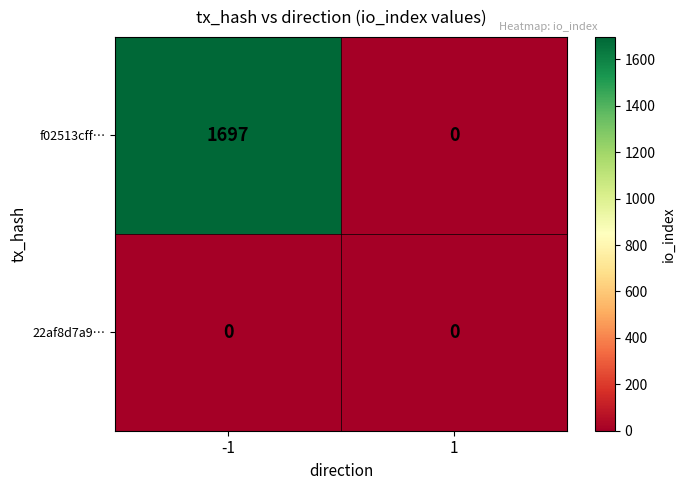

Count the number of data series in this chart.

2